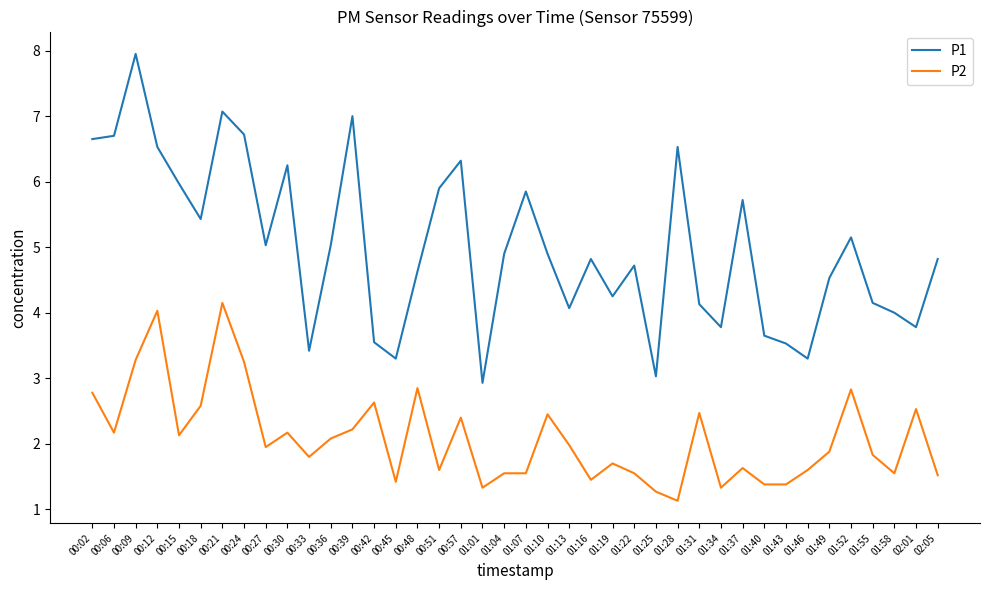

List the series in order of their peak value, lowest first.

P2, P1